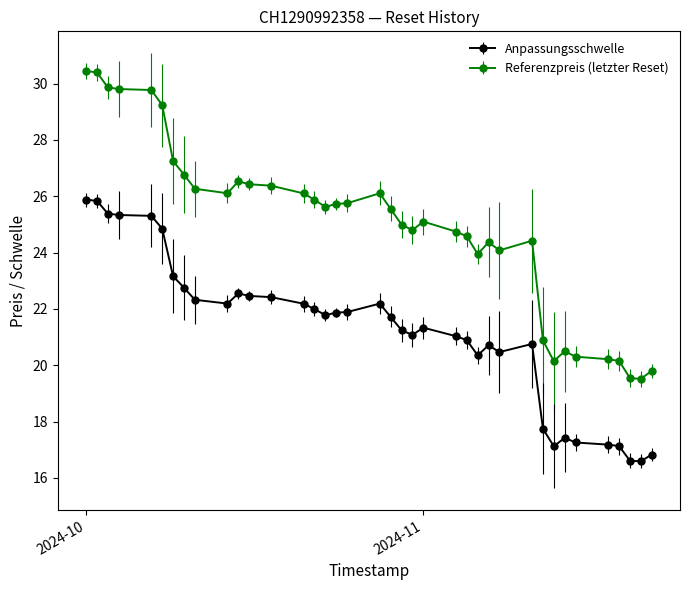

True or false: Anpassungsschwelle and Referenzpreis intersect in this chart.

False